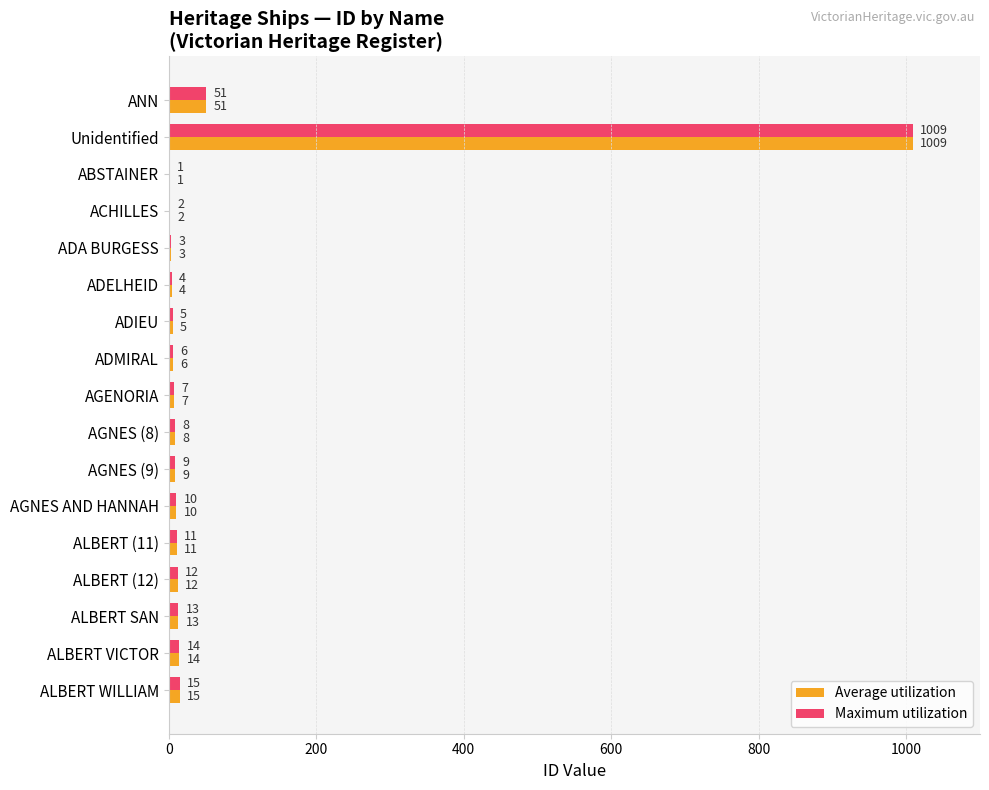

What is the highest value of the Maximum utilization series?

1009